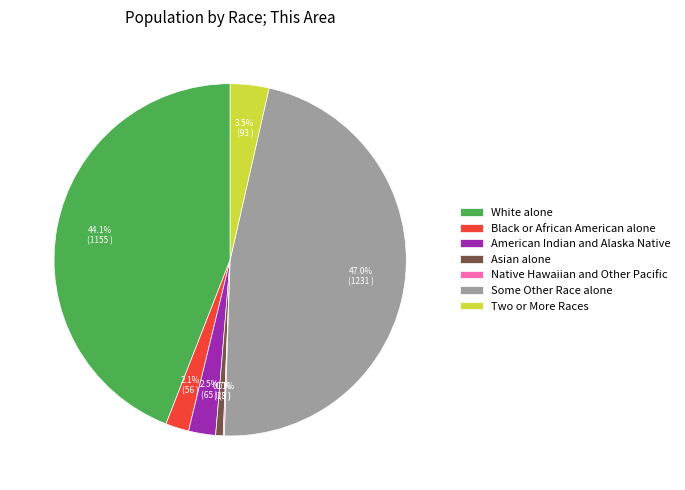

Which category has the biggest portion of the pie?

Some Other Race alone